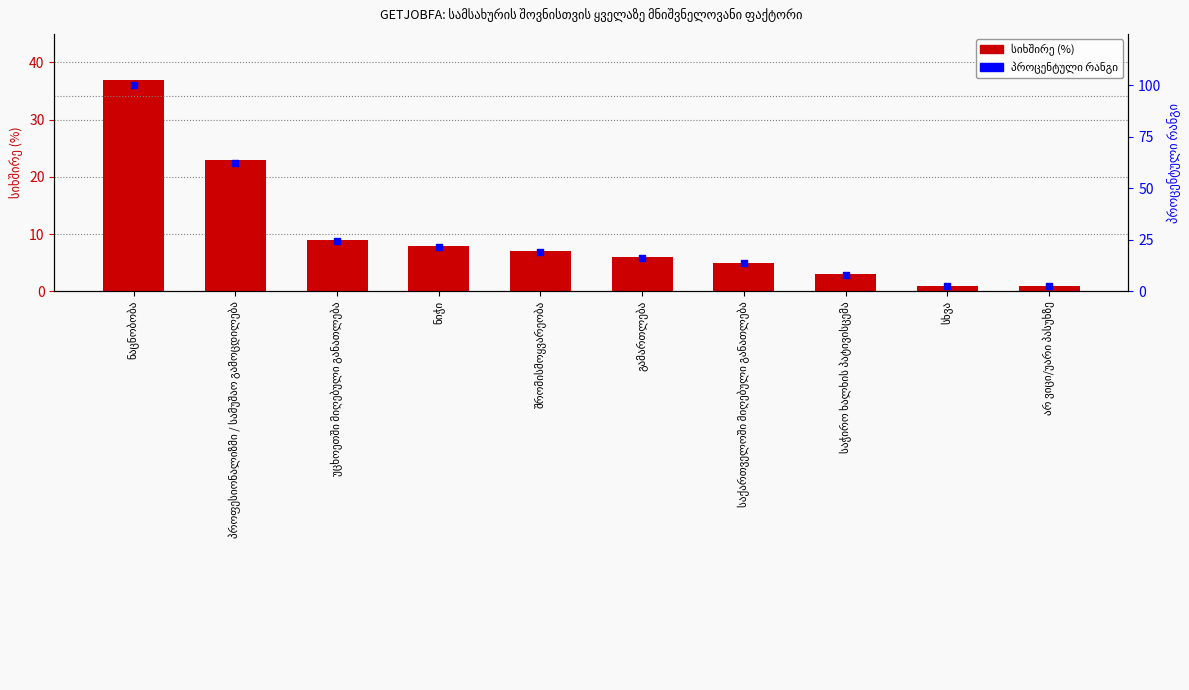

Which series has the largest total across all categories?

პროცენტული რანგი